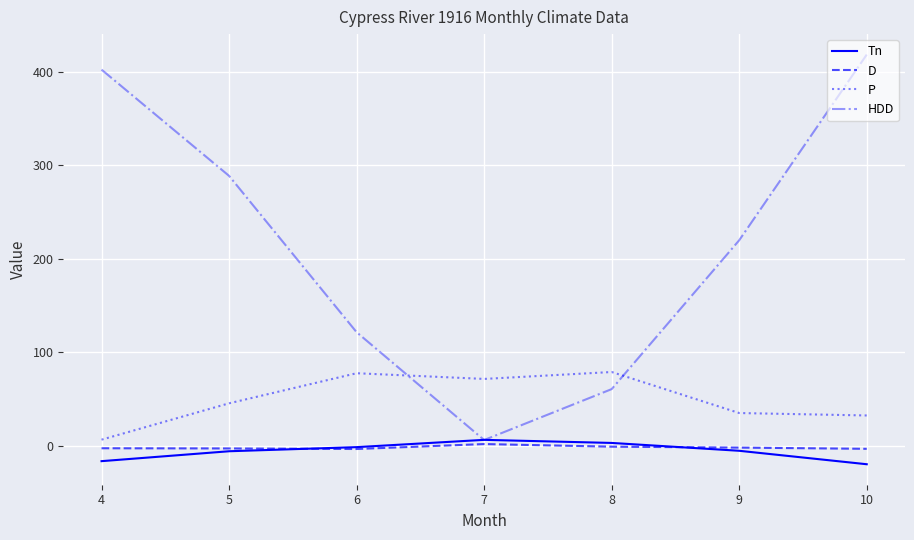

Which category has the highest value in the HDD series?

10